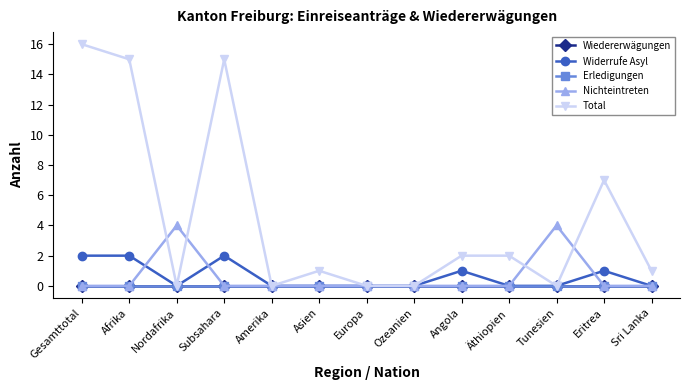

Is this an area chart (filled region under the line)?

No